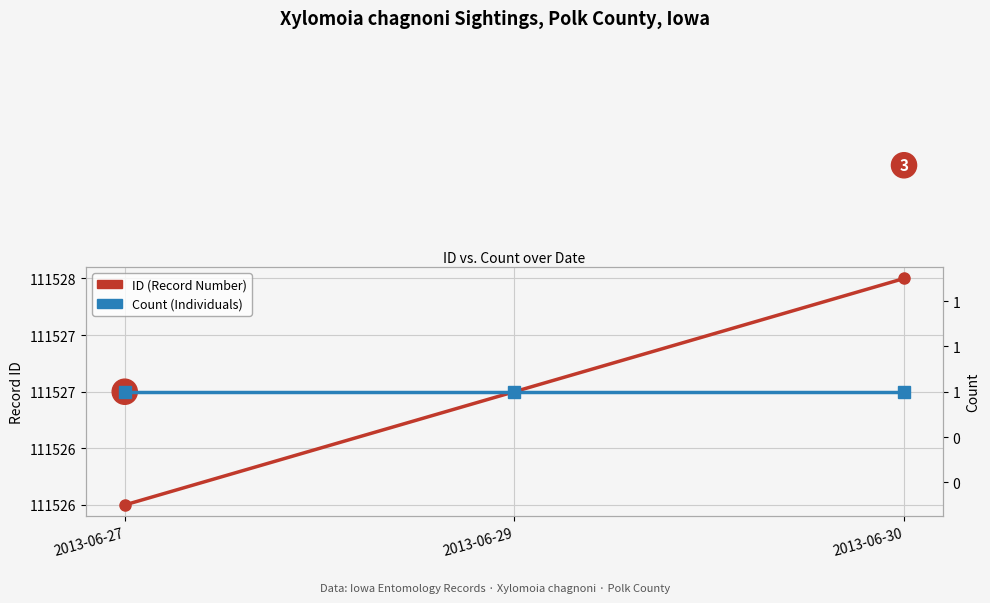

At which category does the chart reach its minimum across all series?

2013-06-27